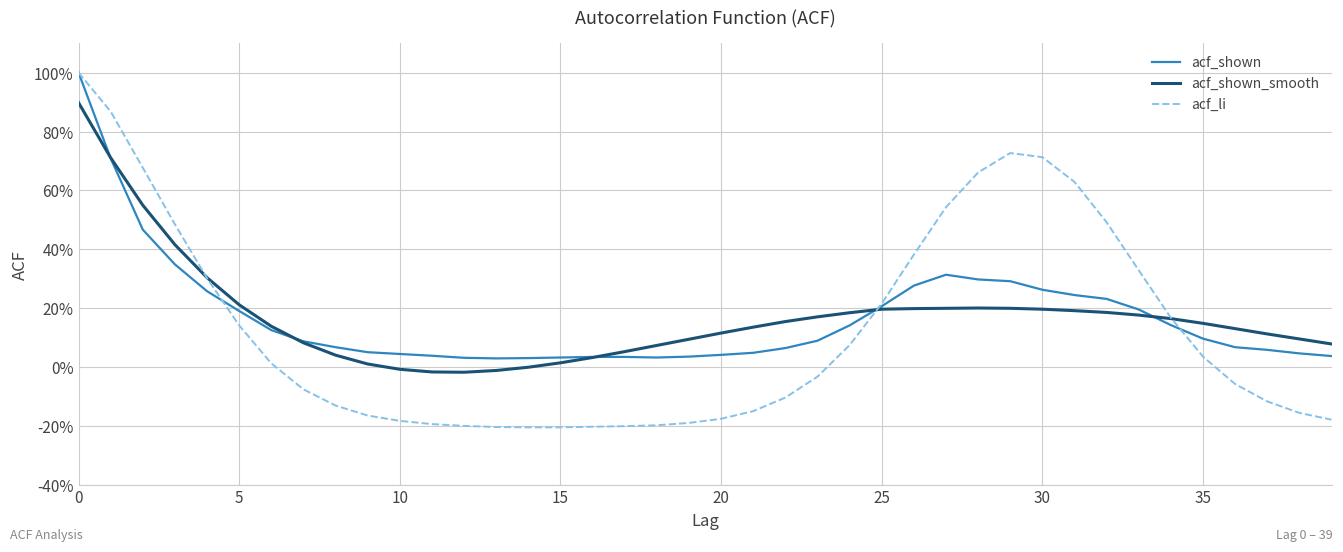

What is the value of the acf_shown_smooth point at the 8th from the left?

0.1